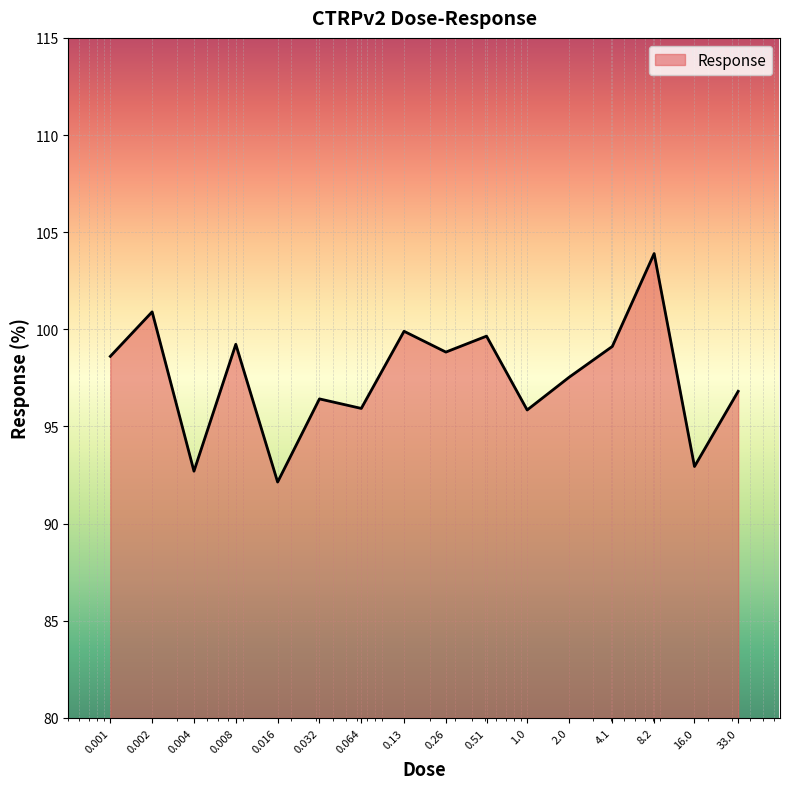

What is the maximum value shown in the chart?

103.9